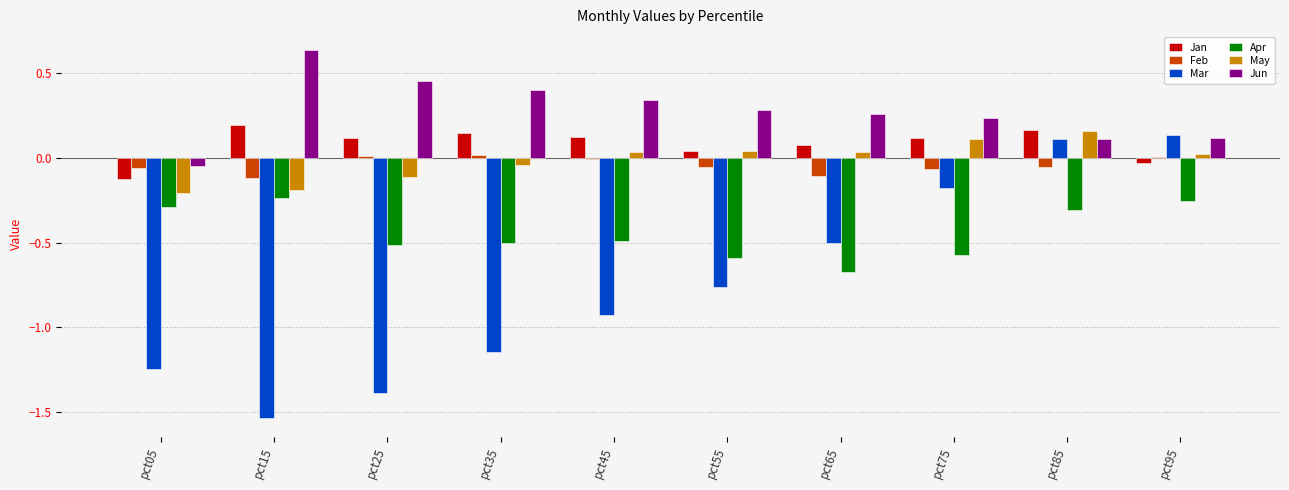

At which label does Jun reach its peak?

pct15